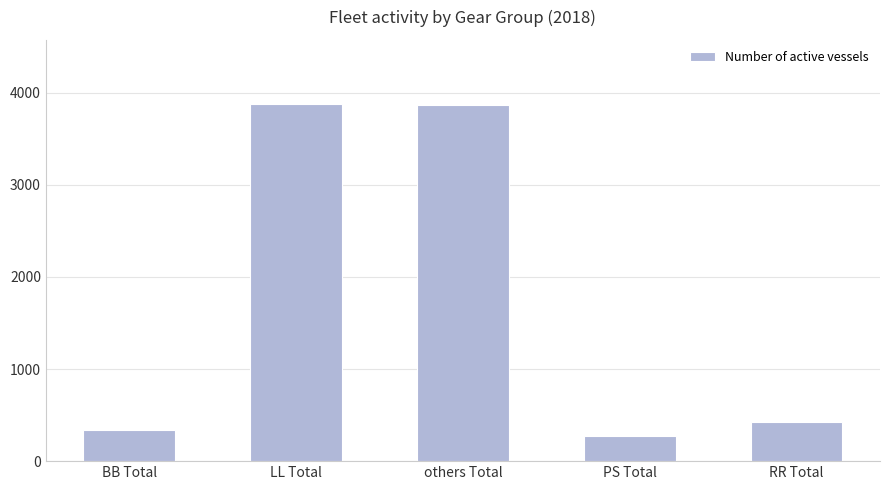

The value at PS Total is 274. True or false?

True